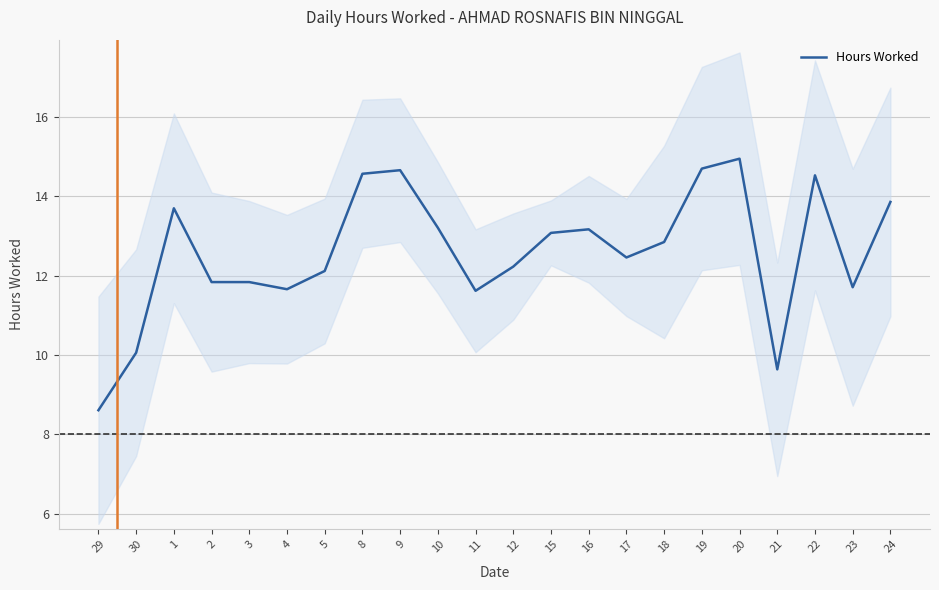

How many values are below 12?

8